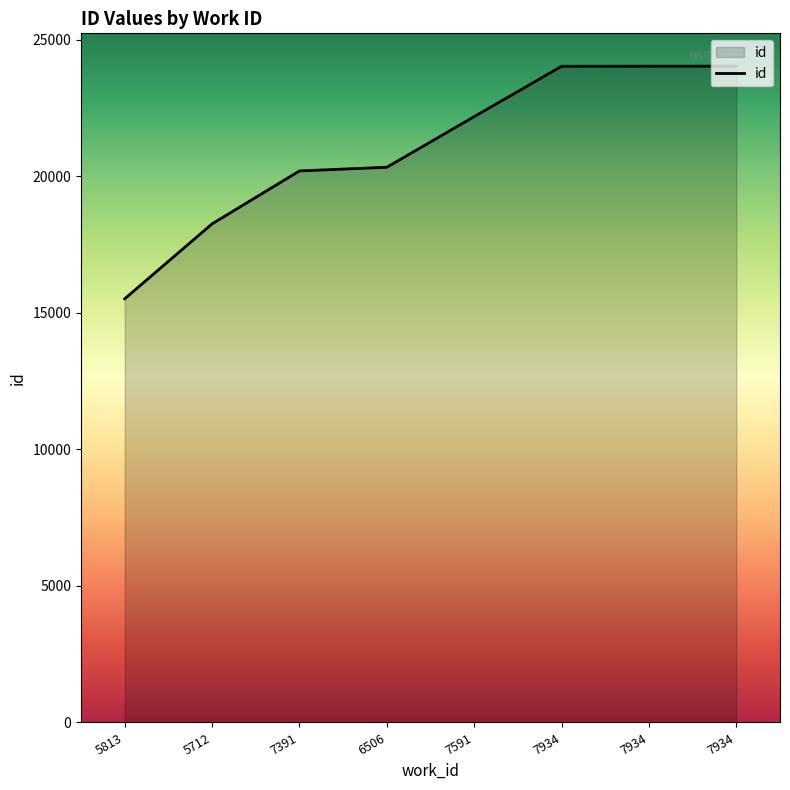

What is the label of the 3rd point from the left?

7391